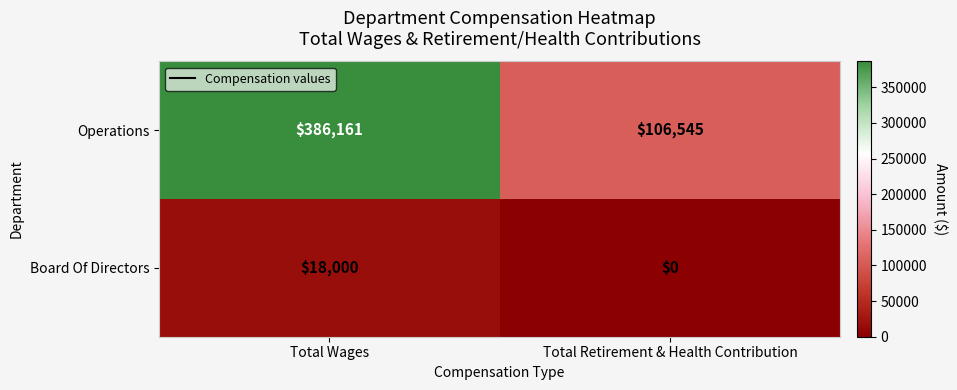

Is it true that Board Of Directors equals 0 at Total Retirement & Health Contribution?

True